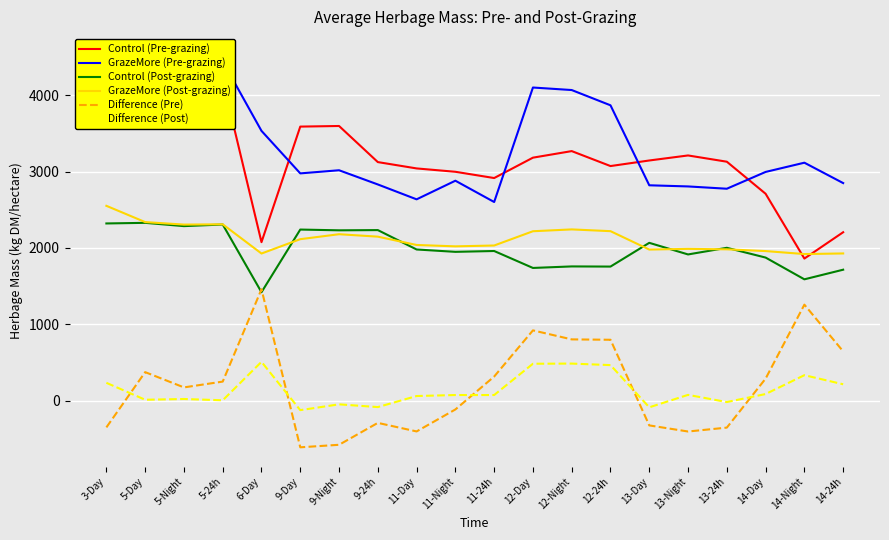

How many interior local peaks does the Difference (Post) series have?

6